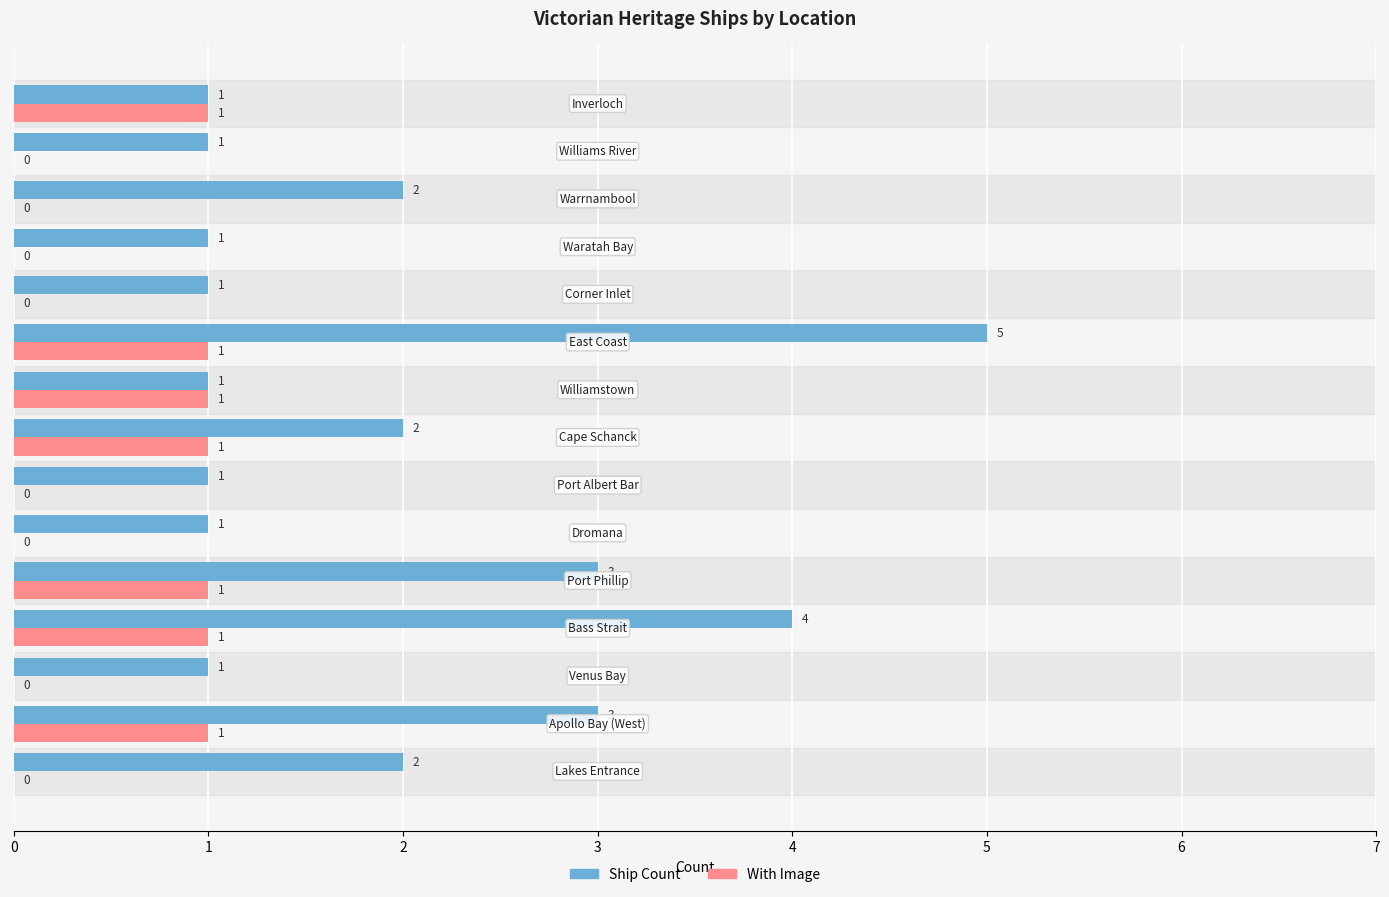

What is the maximum value shown in the chart?

5